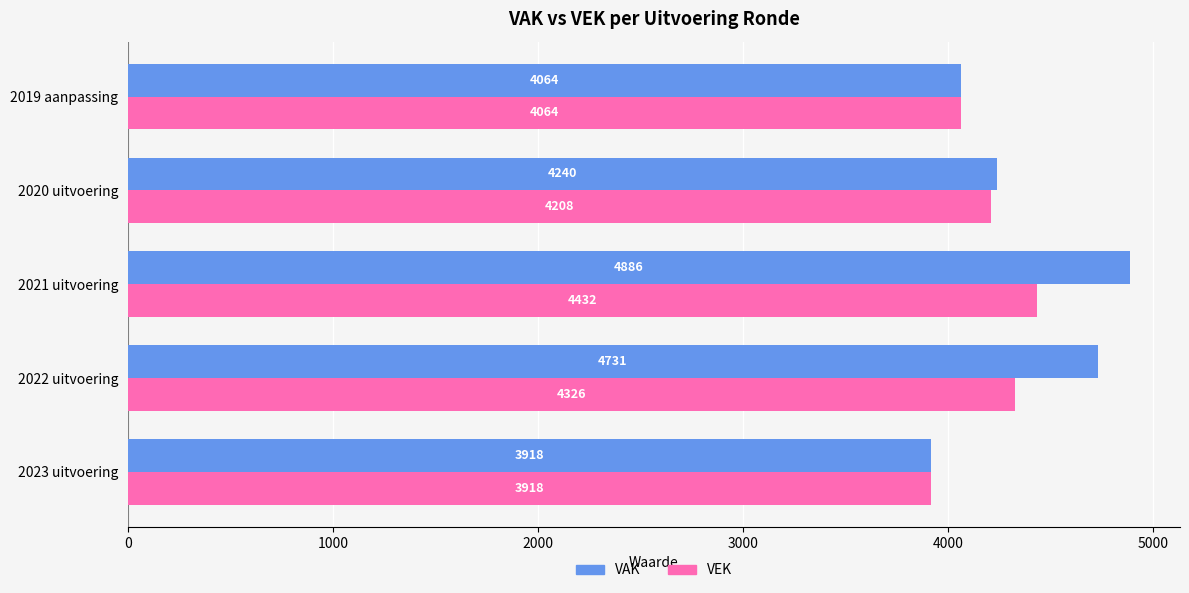

The value of VAK at 2021 uitvoering is 4886. True or false?

True